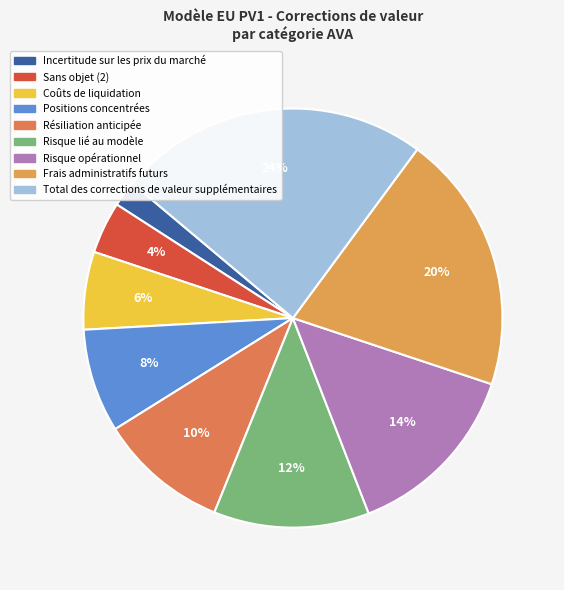

Rank the categories by value from lowest to highest.

Incertitude sur les prix du marché, Sans objet (2), Coûts de liquidation, Positions concentrées, Résiliation anticipée, Risque lié au modèle, Risque opérationnel, Frais administratifs futurs, Total des corrections de valeur supplémentaires